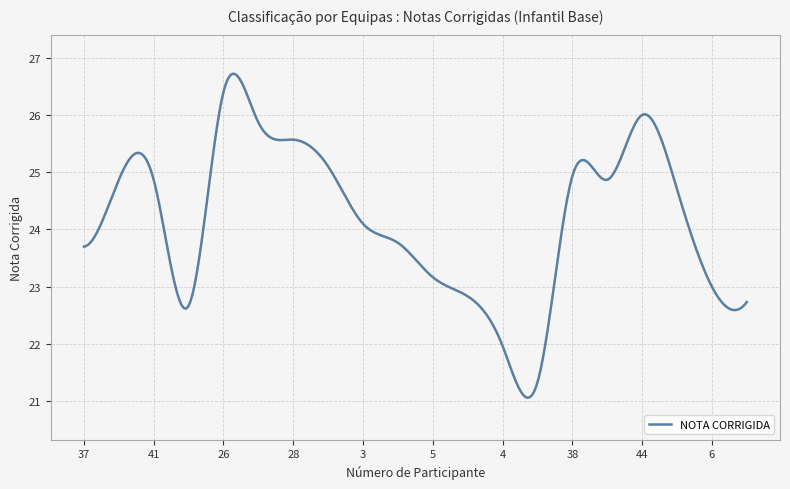

What is the difference between the maximum and minimum values?

5.7